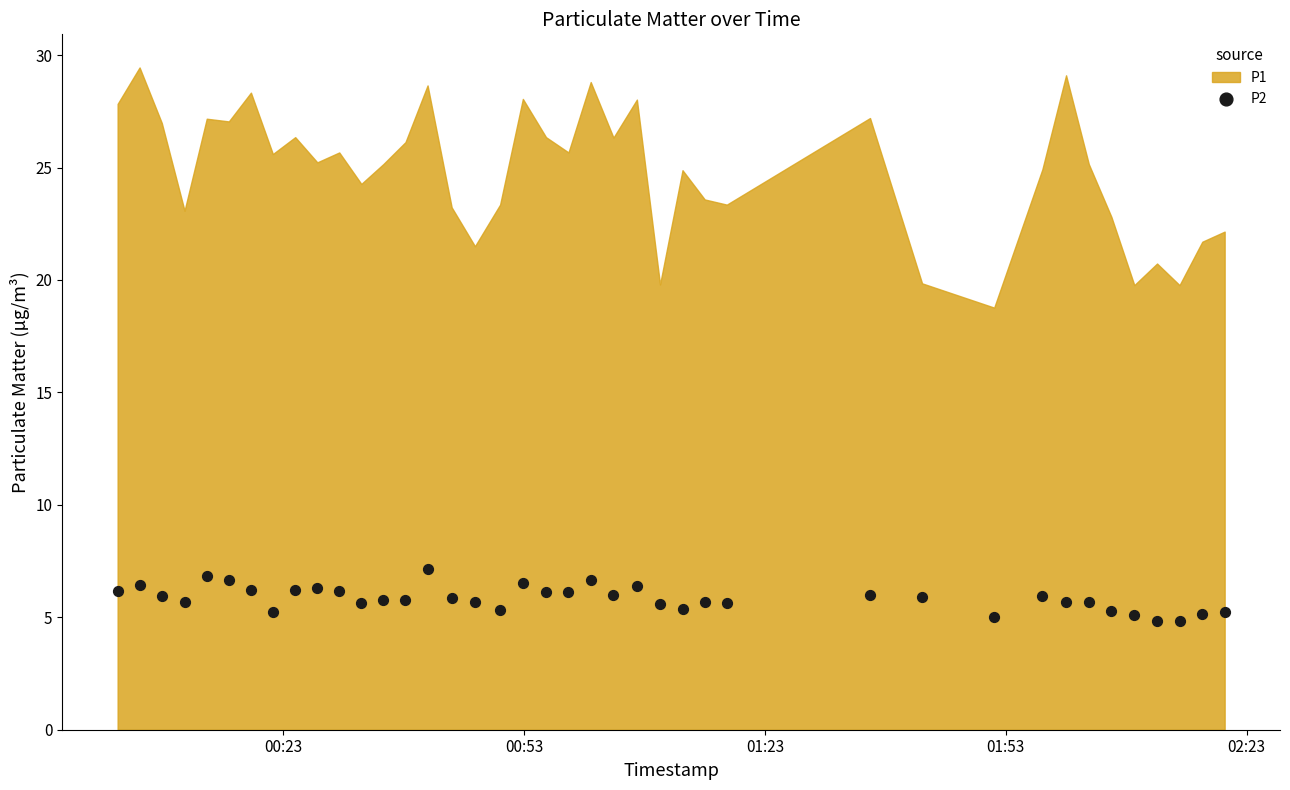

What is the range of Y values (max minus min)?

2.3